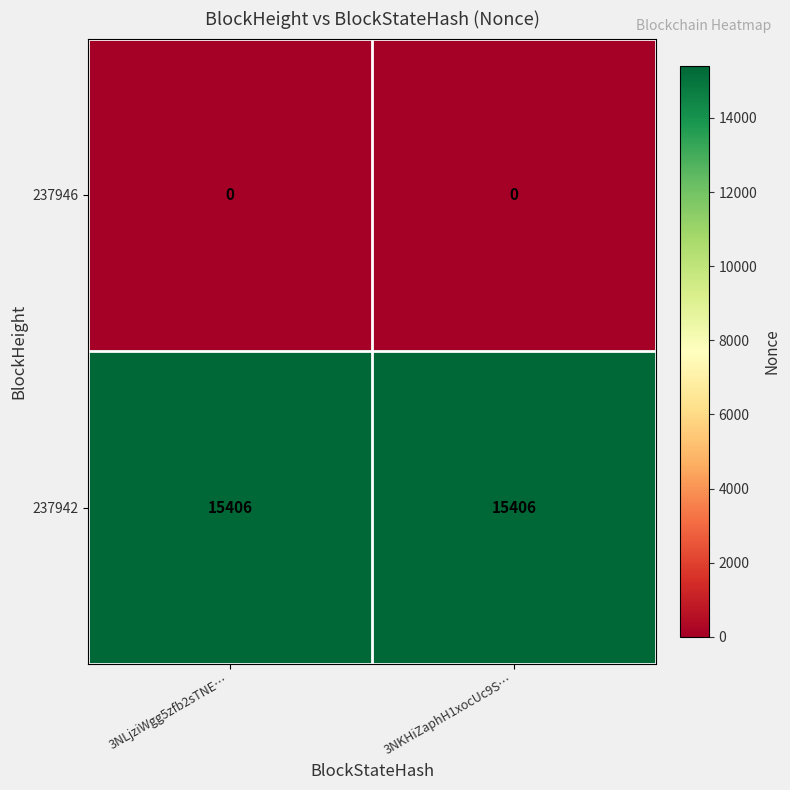

Reading left to right, extract all data points from this chart.

237946: 3NLjziWgg5zfb2sTNE…=0	3NKHiZaphH1xocUc9S…=0
237942: 3NLjziWgg5zfb2sTNE…=15406	3NKHiZaphH1xocUc9S…=15406